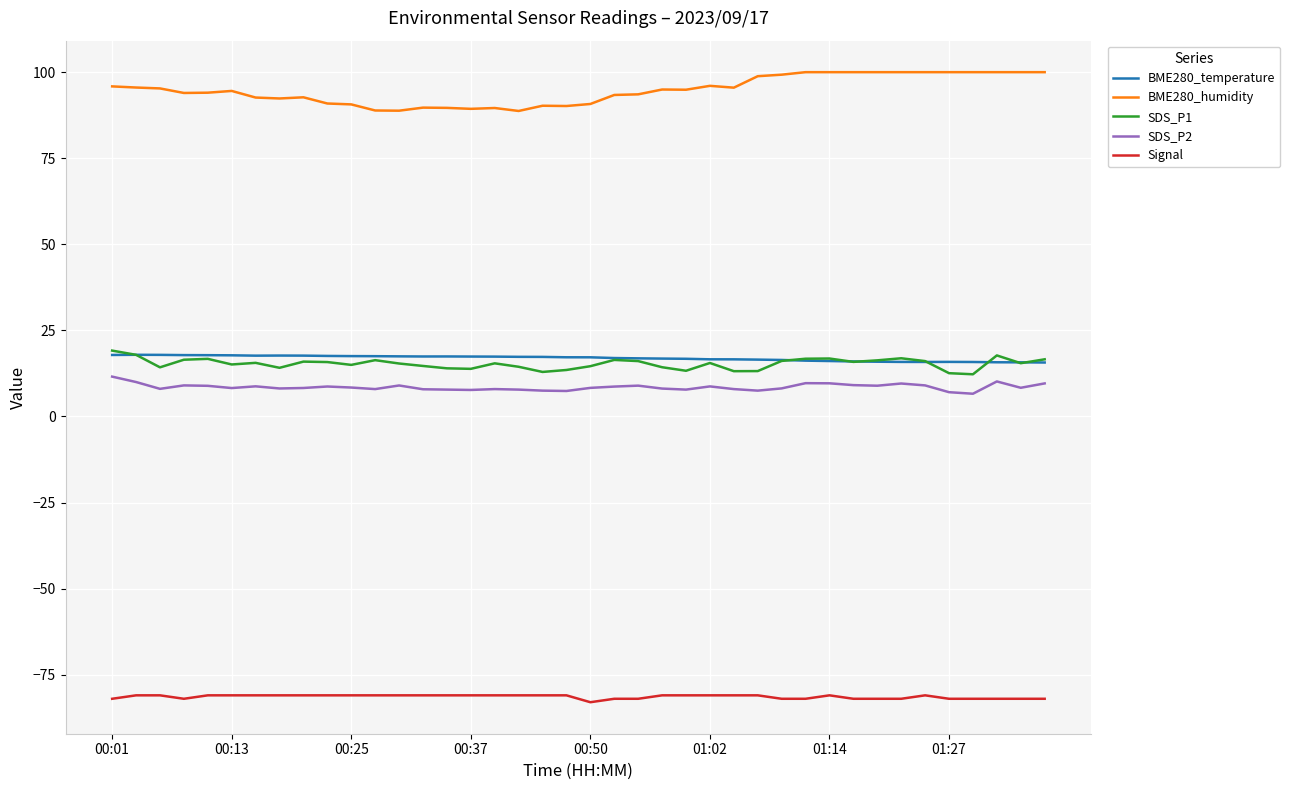

What is the highest value of the BME280_temperature series?

17.9